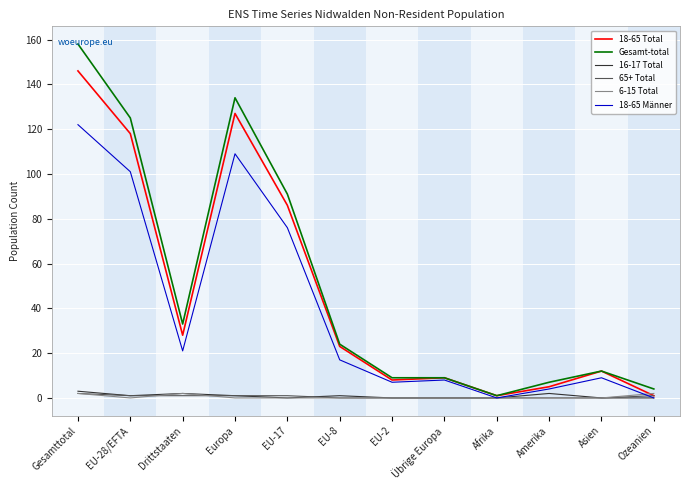

True or false: 65+ Total has a value of 1 at EU-28/EFTA.

True